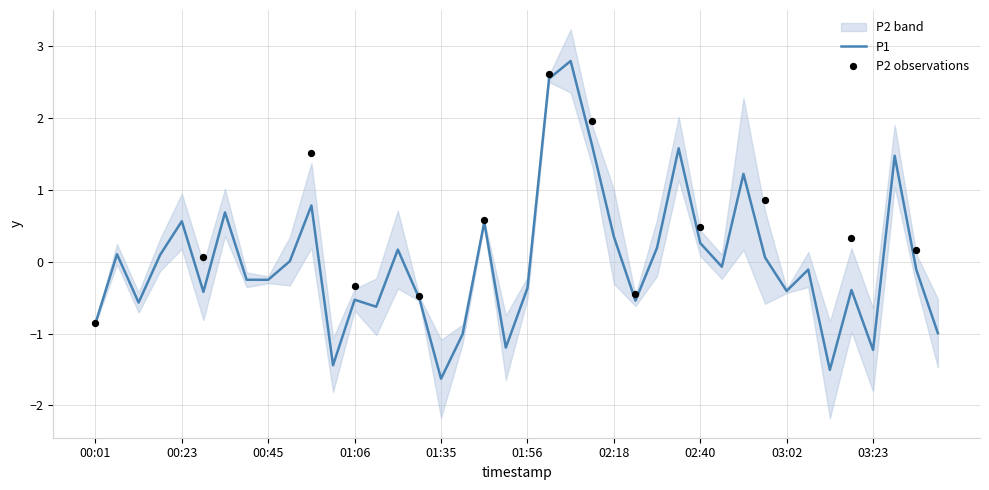

What is the change in value from 01:01 to 03:40?

+0.4